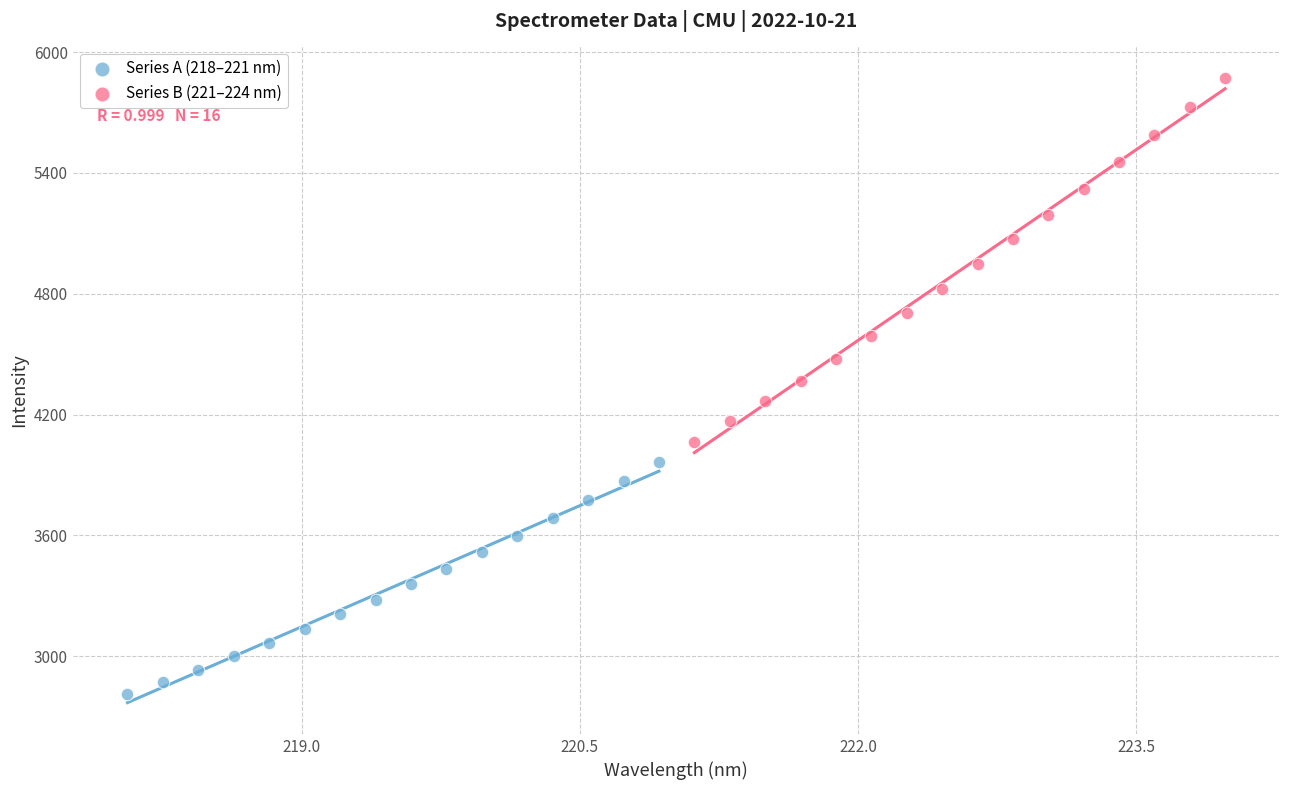

Which series reaches the minimum Y coordinate?

Series A (218–221 nm)